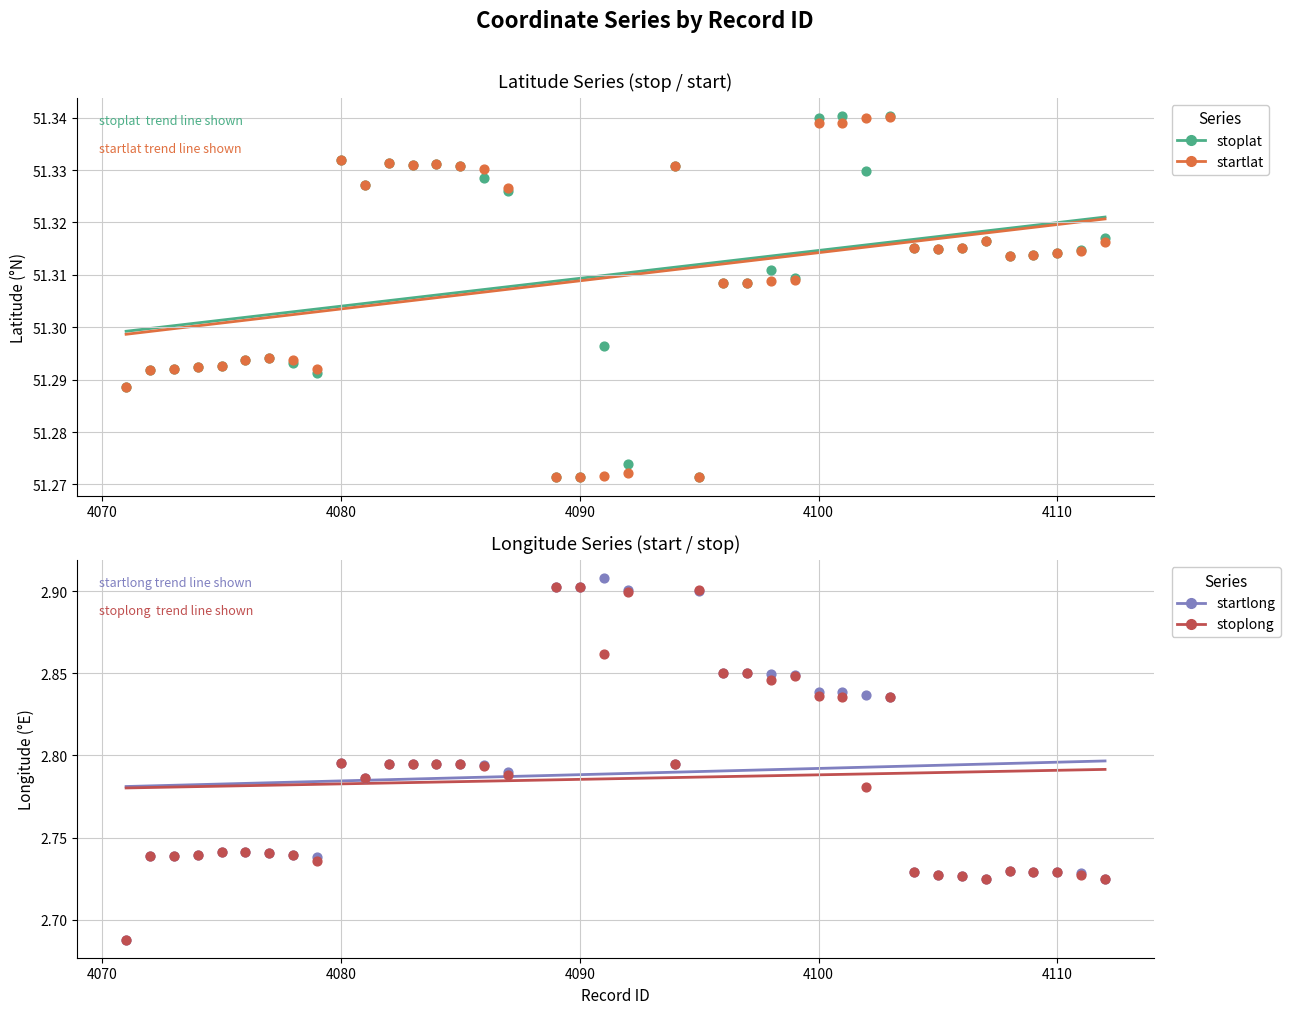

What are all the series names shown in the legend?

stoplat, startlat, startlong, stoplong